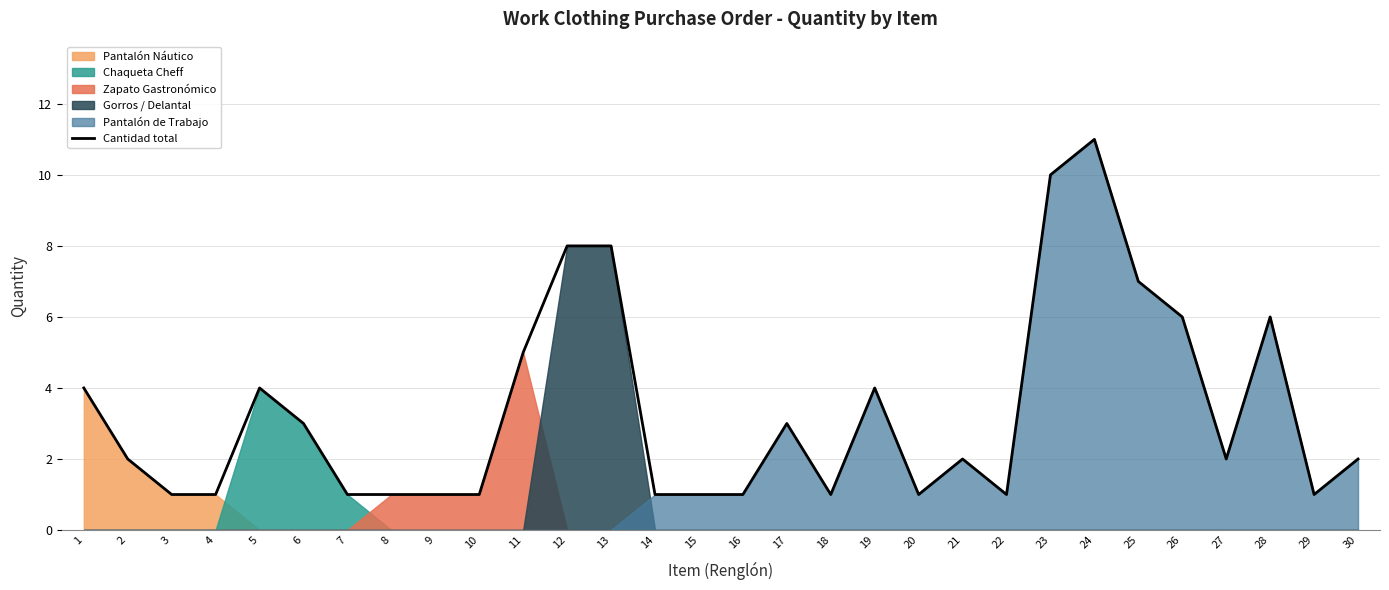

What is the change in value from 5 to 22?

-3